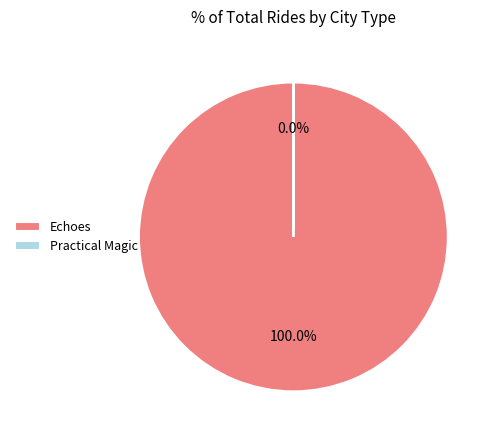

To the nearest percent, what is the average slice percentage?

50%